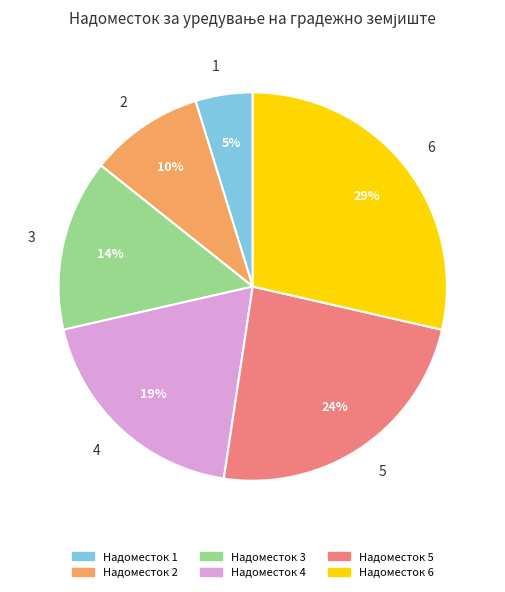

How many segments does this pie chart have?

6